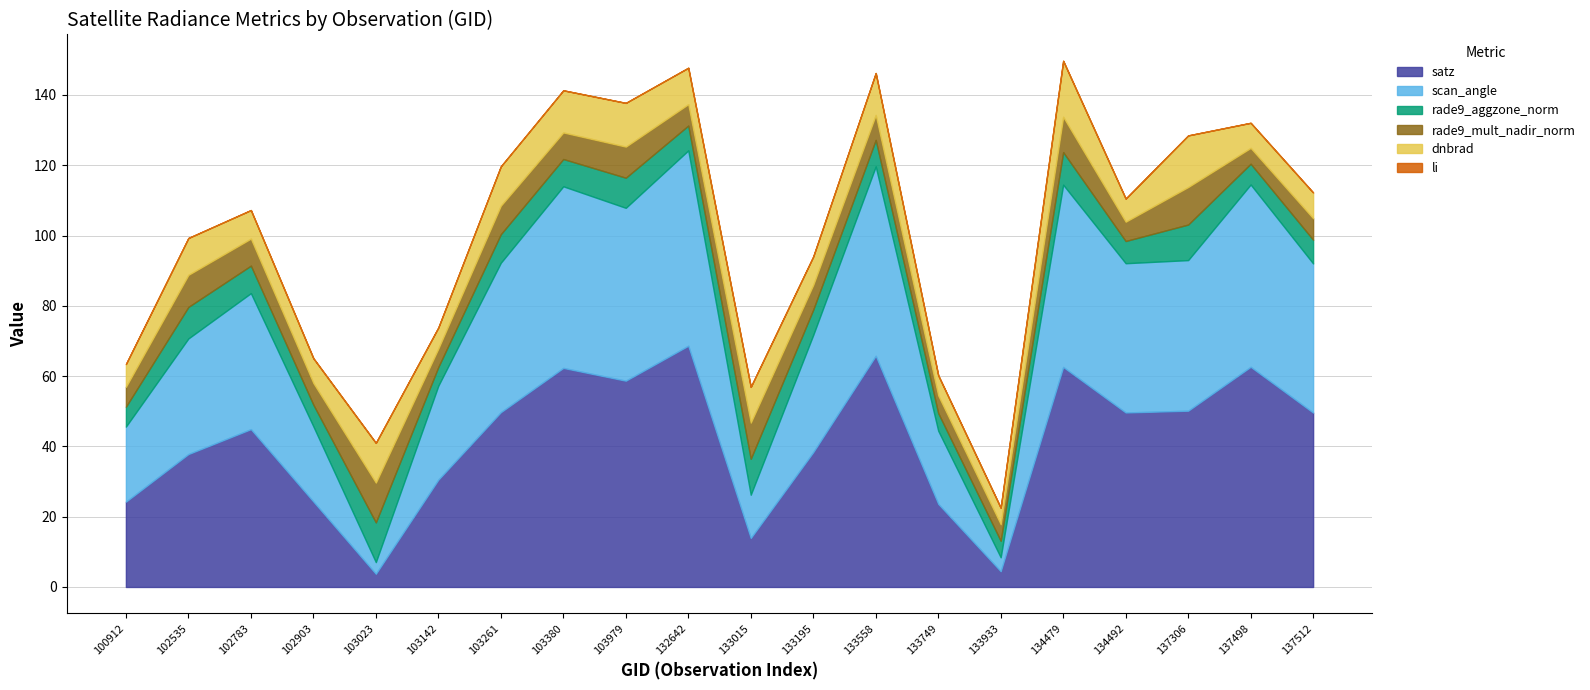

Reading right to left, transcribe all the data shown in this chart.

dnbrad: 7.3	7.1	14.7	6.6	15.9	4.7	5.7	11.9	8.1	10.2	10.4	12.4	12.0	11.2	6.0	11.3	7.0	8.1	10.5	6.5
satz: 49.6	62.6	50.2	49.7	62.6	4.5	23.7	65.8	38.4	13.9	68.6	58.7	62.3	49.7	30.5	3.8	24.3	44.9	37.8	24.3
scan_angle: 42.4	51.9	42.9	42.5	51.9	4.0	20.8	53.9	33.4	12.3	55.6	49.2	51.7	42.5	26.7	3.3	21.4	38.7	32.9	21.4
rade9_aggzone_norm: 6.7	5.9	10.1	6.3	9.3	4.7	5.0	7.5	7.2	10.2	7.1	8.6	7.8	8.1	5.3	11.3	6.2	7.8	9.0	5.7
rade9_mult_nadir_norm: 6.1	4.5	10.7	5.5	10.0	4.7	5.0	7.1	7.0	10.3	6.1	8.8	7.6	8.1	5.2	11.3	6.2	7.7	9.1	5.7
li: 0.0	0.0	0.0	0.0	0.0	0.0	0.0	0.0	0.0	0.0	0.0	0.0	0.0	0.0	0.0	0.0	0.0	0.0	0.0	0.0